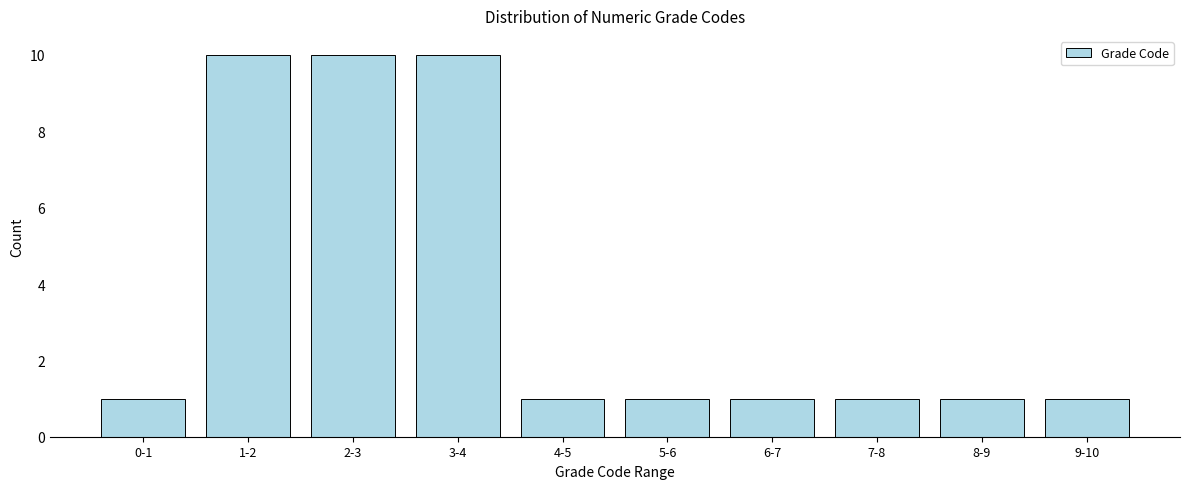

Reading left to right, what are all the values shown in this chart?

0-1=1	1-2=10	2-3=10	3-4=10	4-5=1	5-6=1	6-7=1	7-8=1	8-9=1	9-10=1